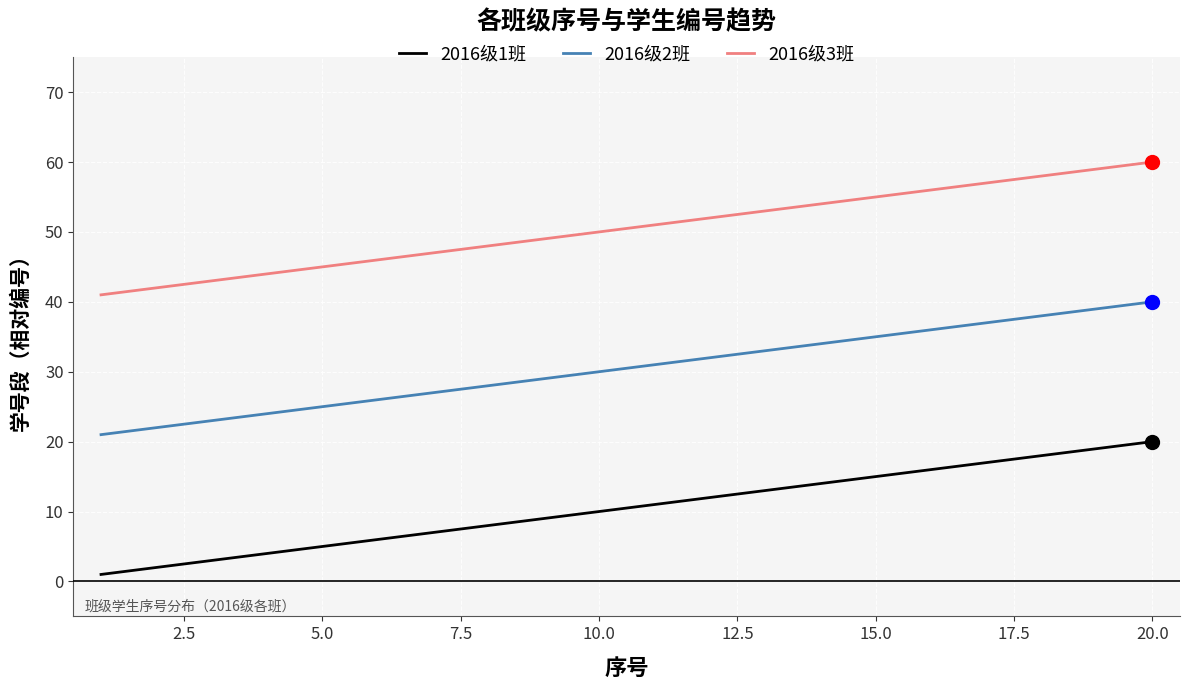

Which series has the largest total across all categories?

2016级3班